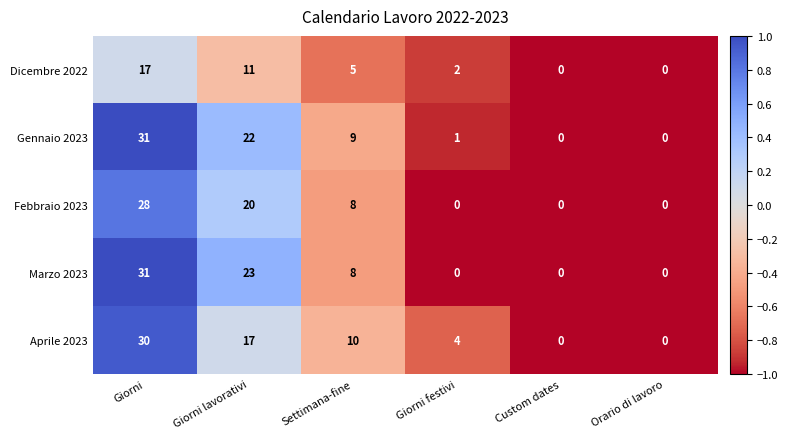

What is the highest value of the Marzo 2023 series?

31